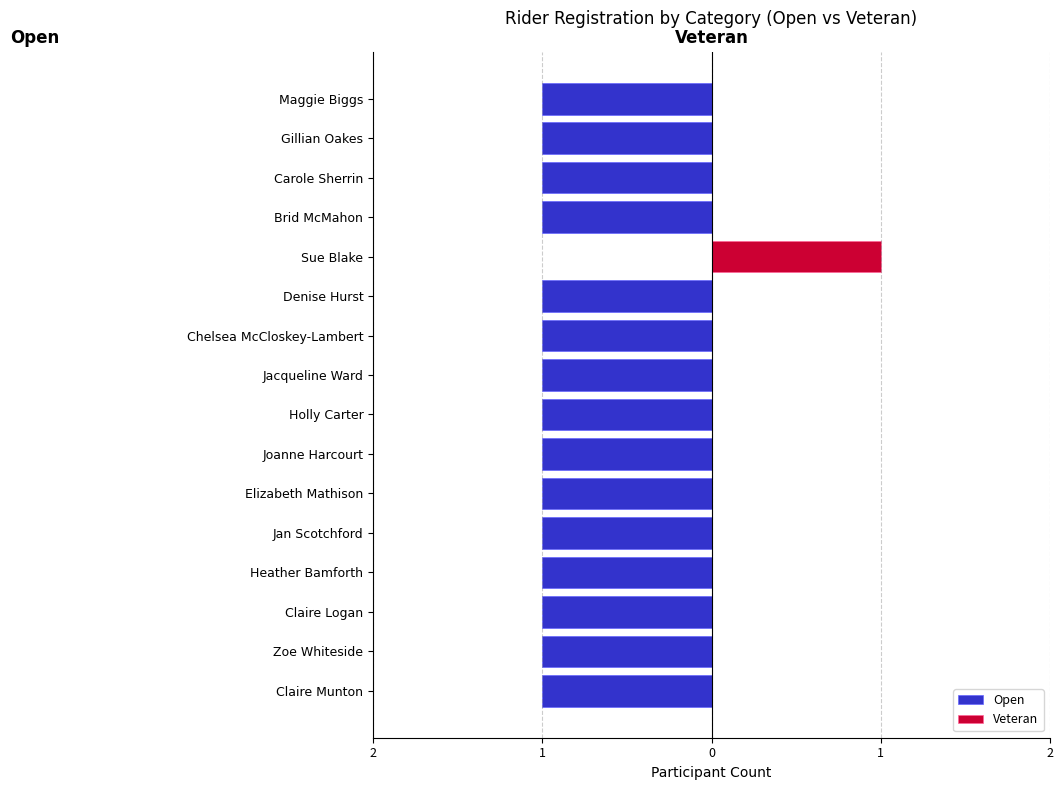

List the series in order of their peak value, lowest first.

Open, Veteran